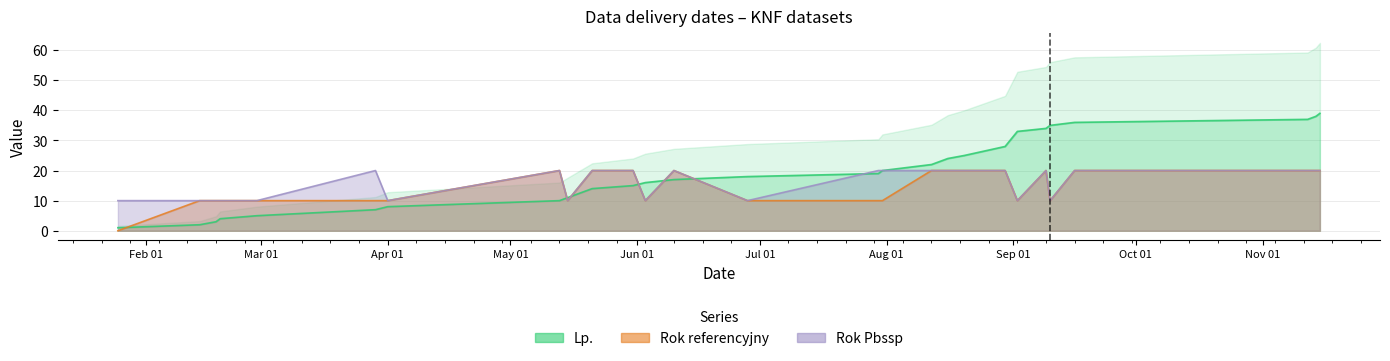

True or false: Lp. has more than 2 points higher than both neighbors.

False